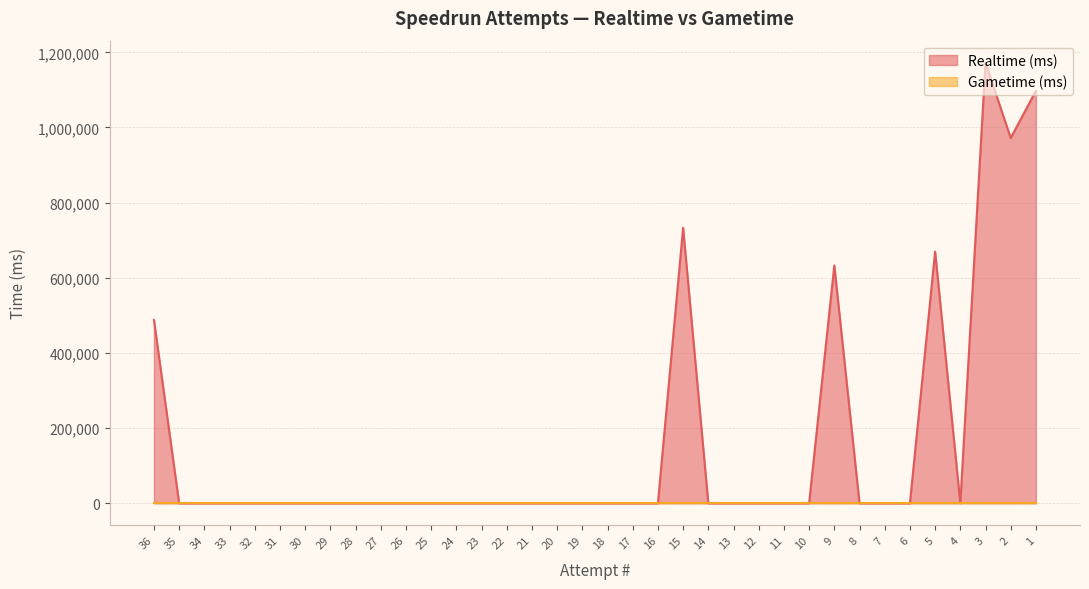

Reading left to right, list all the values displayed in this chart.

487870	0	0	0	0	0	0	0	0	0	0	0	0	0	0	0	0	0	0	0	0	733135	0	0	0	0	0	632899	0	0	0	669678	0	1172435	971944	1097682